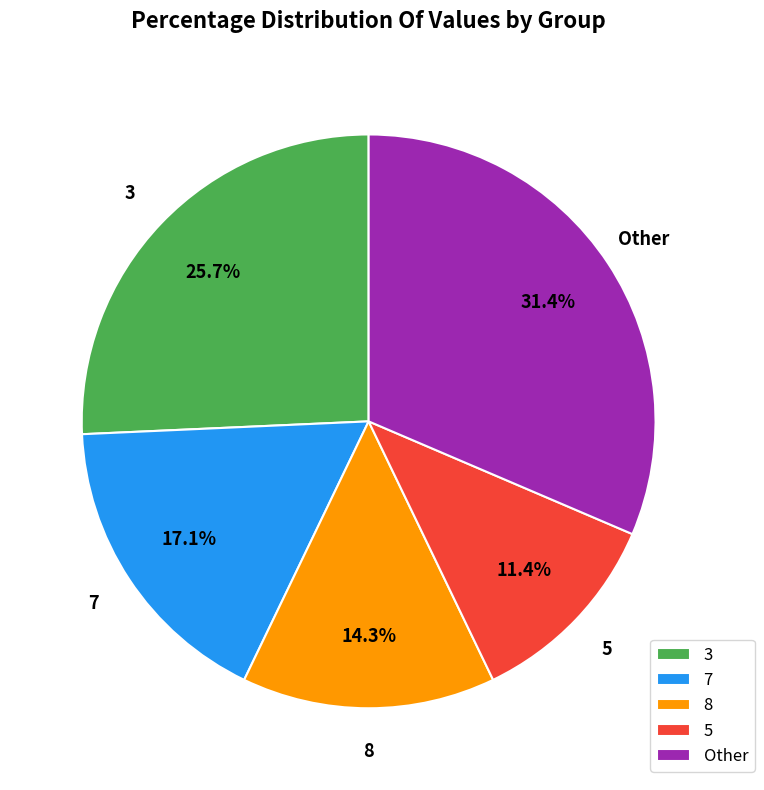

To the nearest percent, what percentage of the pie is 3?

26%